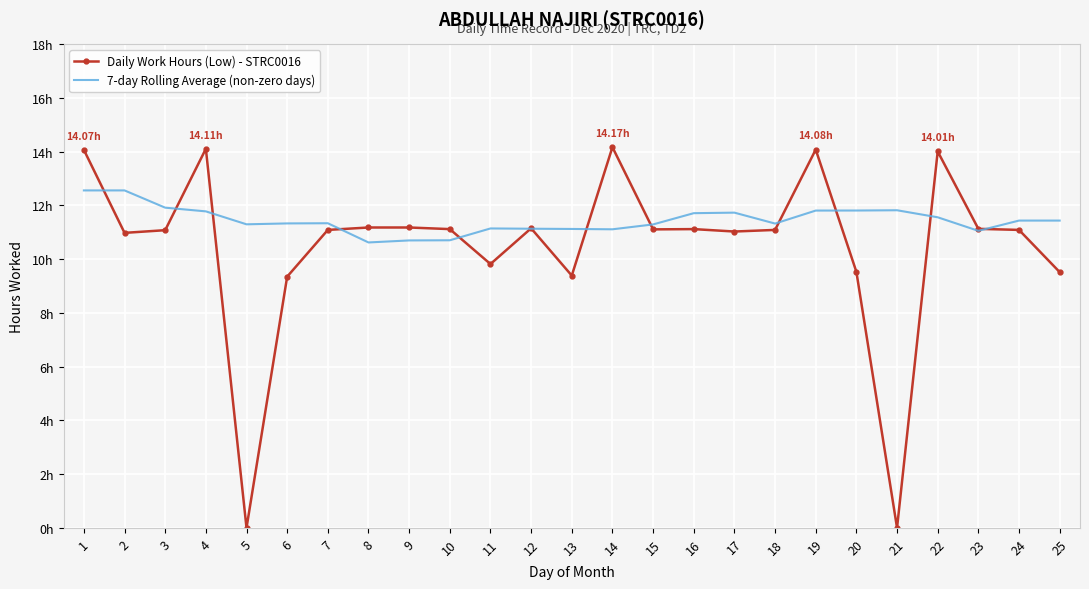

What is the sum of the Daily Work Hours (Low) - STRC0016 values at 12 and 11?

21.0